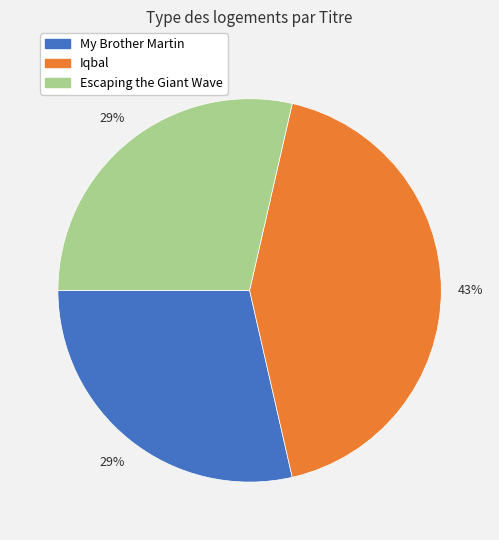

Which slice is the largest?

Iqbal